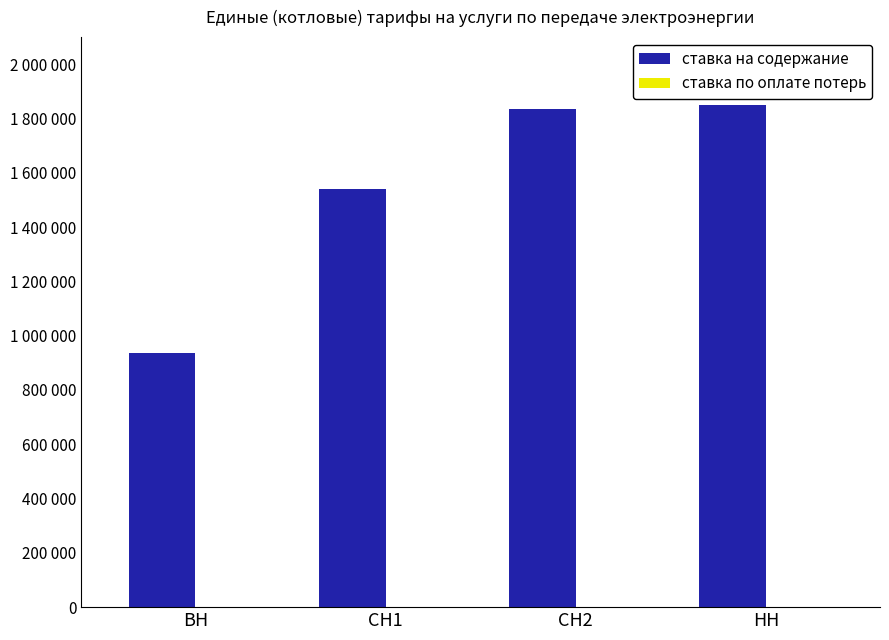

Is it true that ставка на содержание equals 1539469.0 at СН1?

True